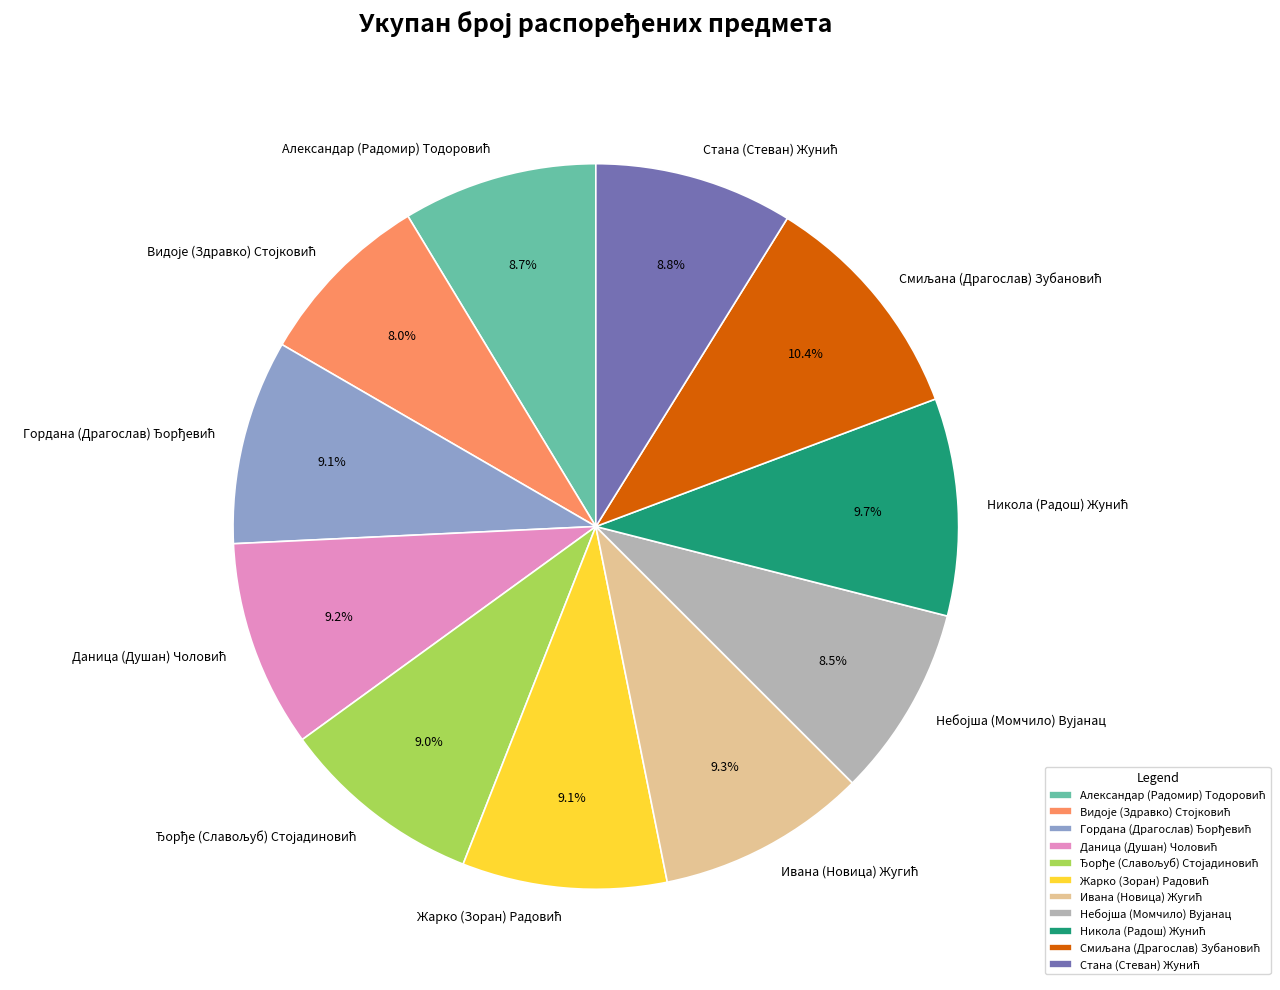

Is there a majority slice in this chart?

No